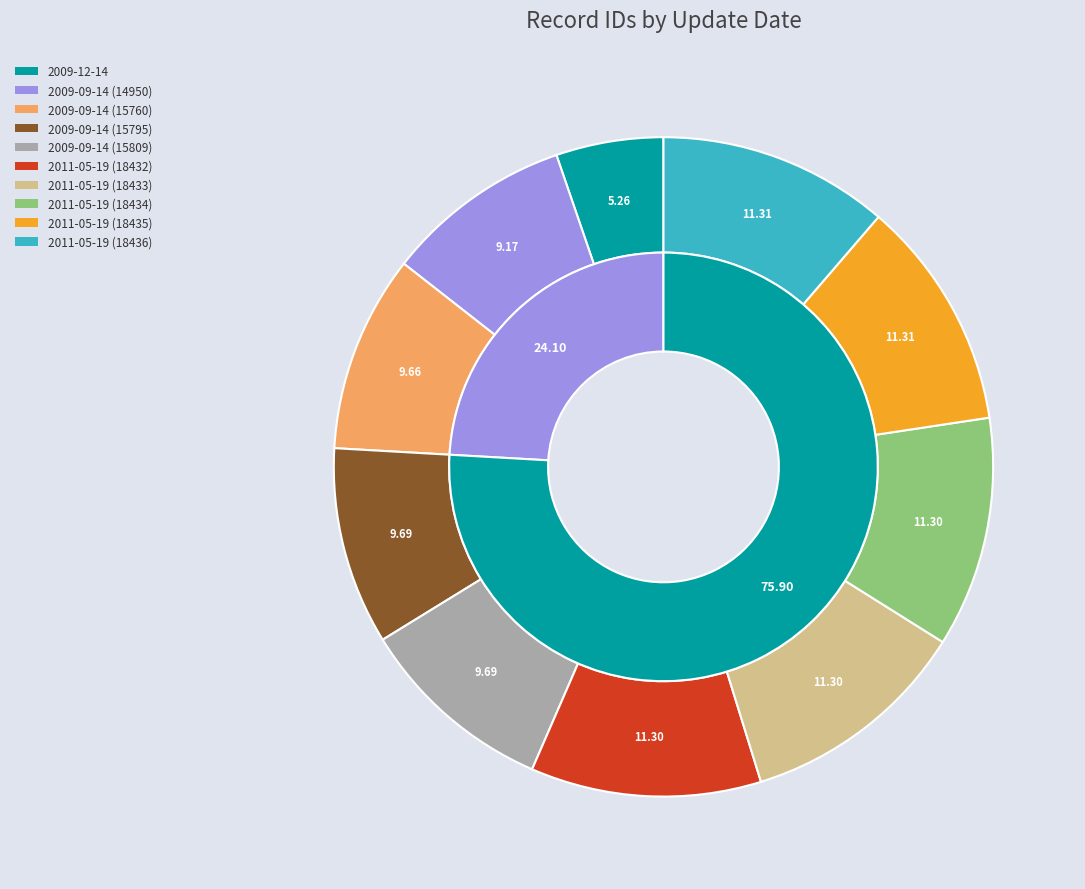

To the nearest percent, what is the average slice percentage?

10%